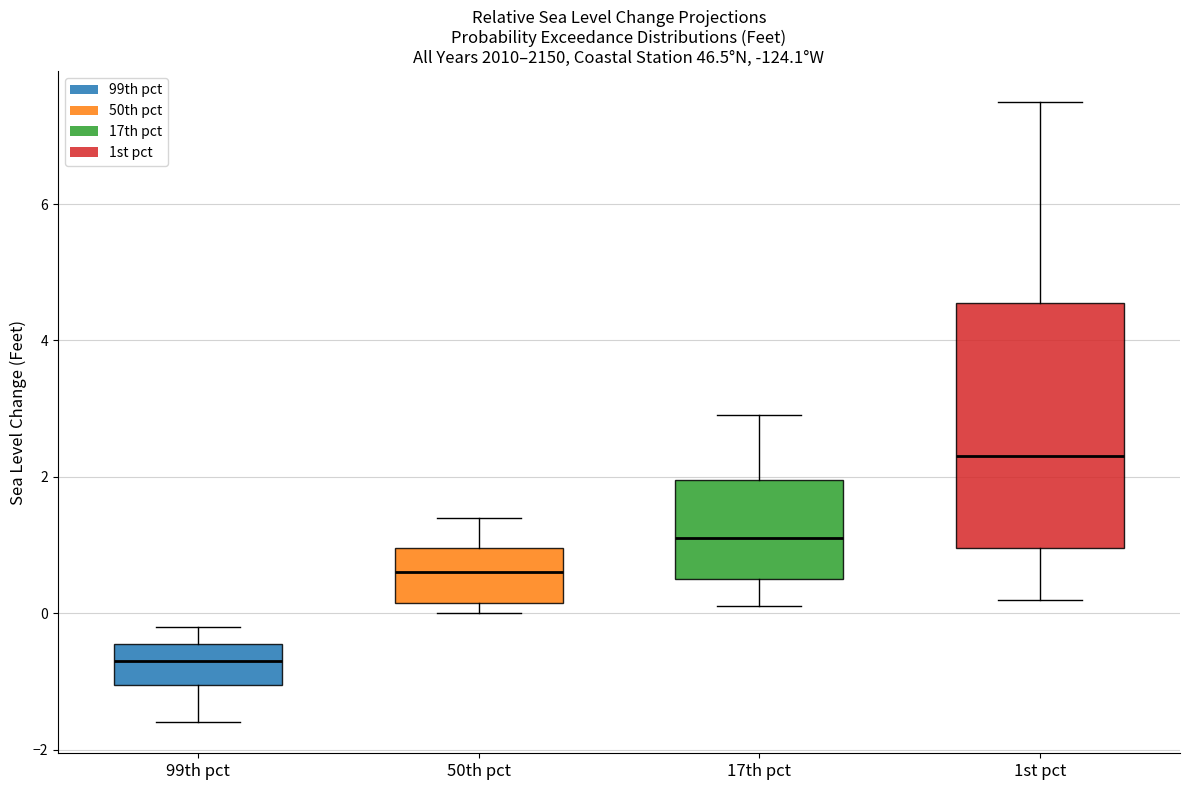

Where does the upper whisker of the box for 50th pct end on the y-axis? The values are not printed on the chart, so give them approximately, as read against the axis.

1.4